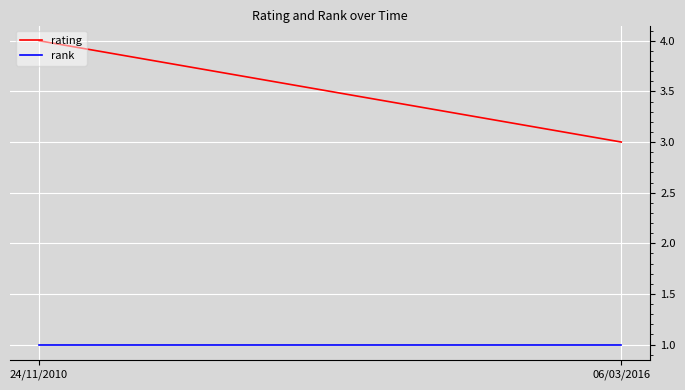

What is the spread (max minus min) of values at 06/03/2016?

2